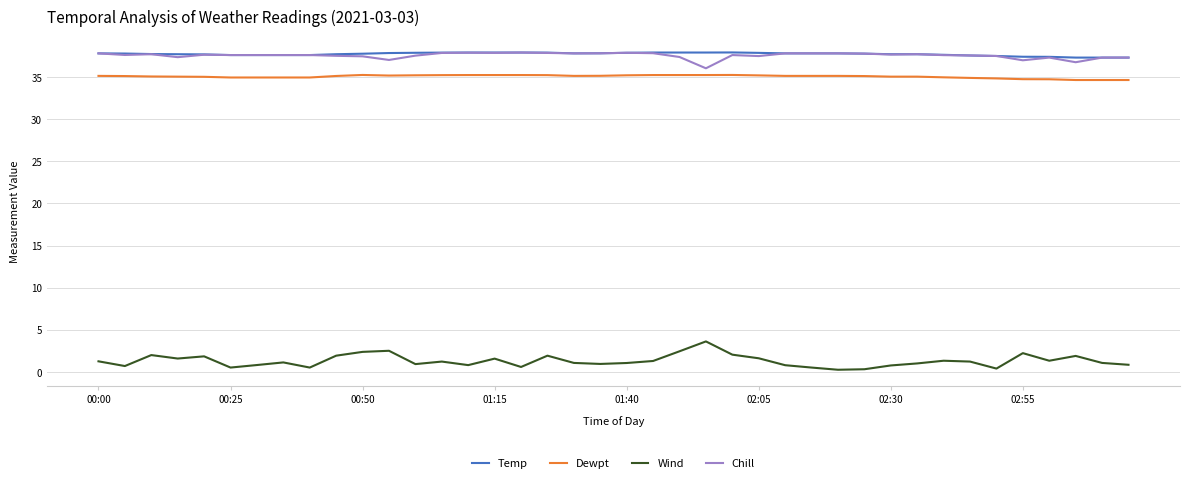

True or false: Wind and Temp cross at least once.

False